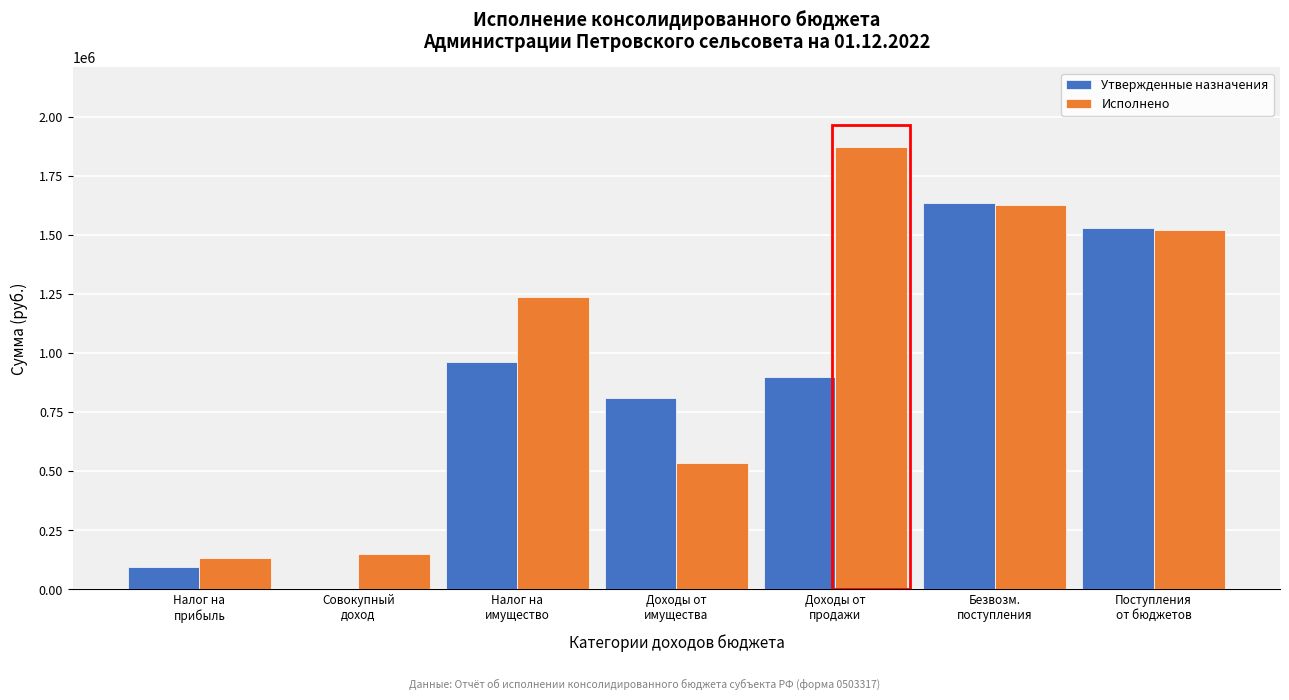

Which series has the largest total across all categories?

Исполнено